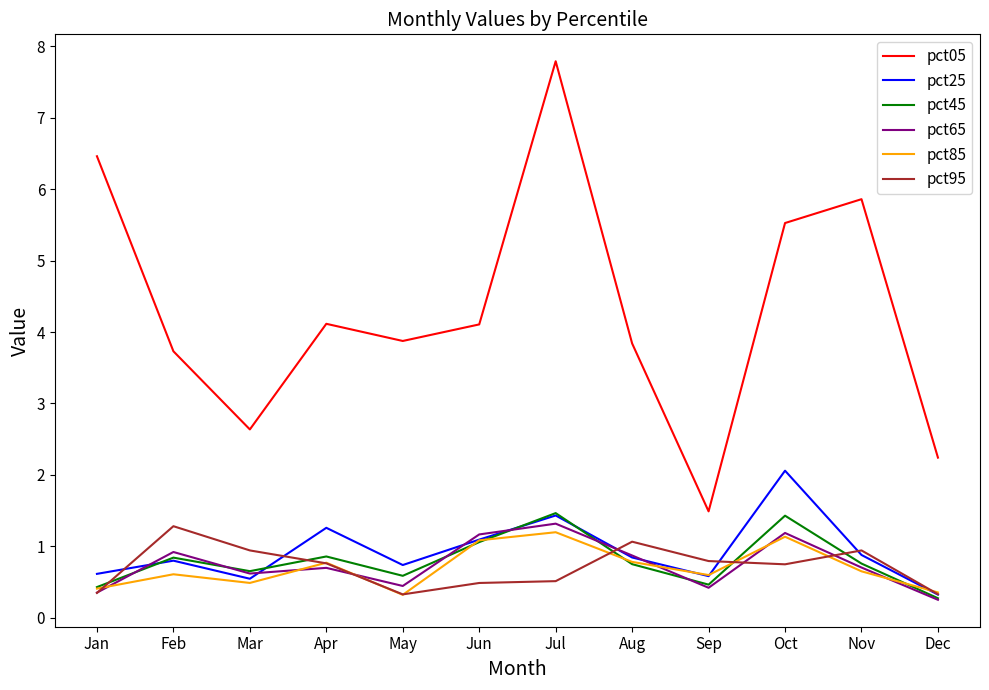

True or false: pct05 and pct95 intersect in this chart.

False